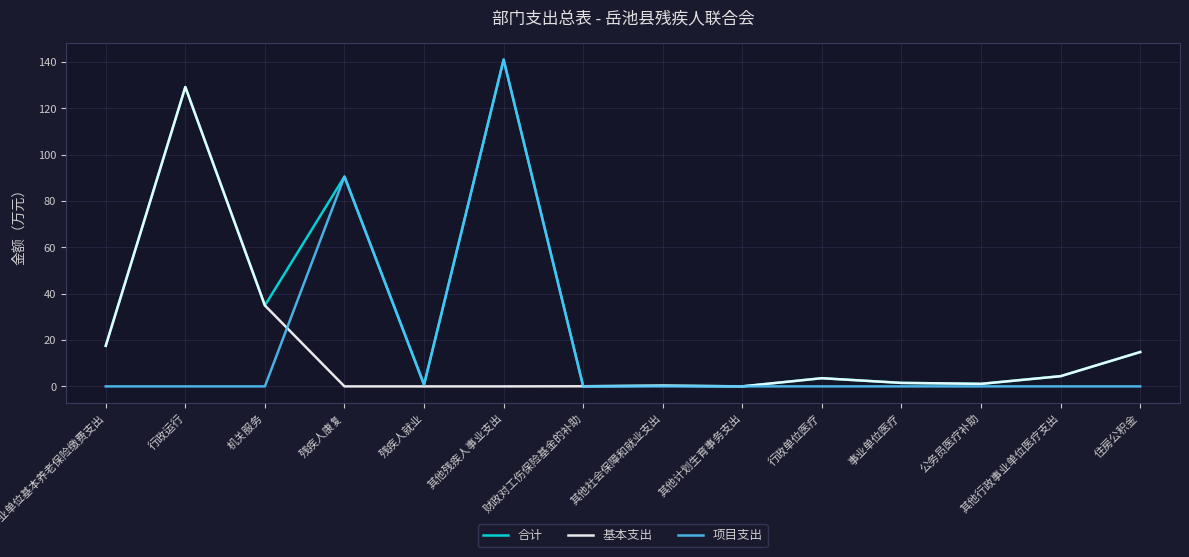

Which label corresponds to the largest value in the chart?

其他残疾人事业支出